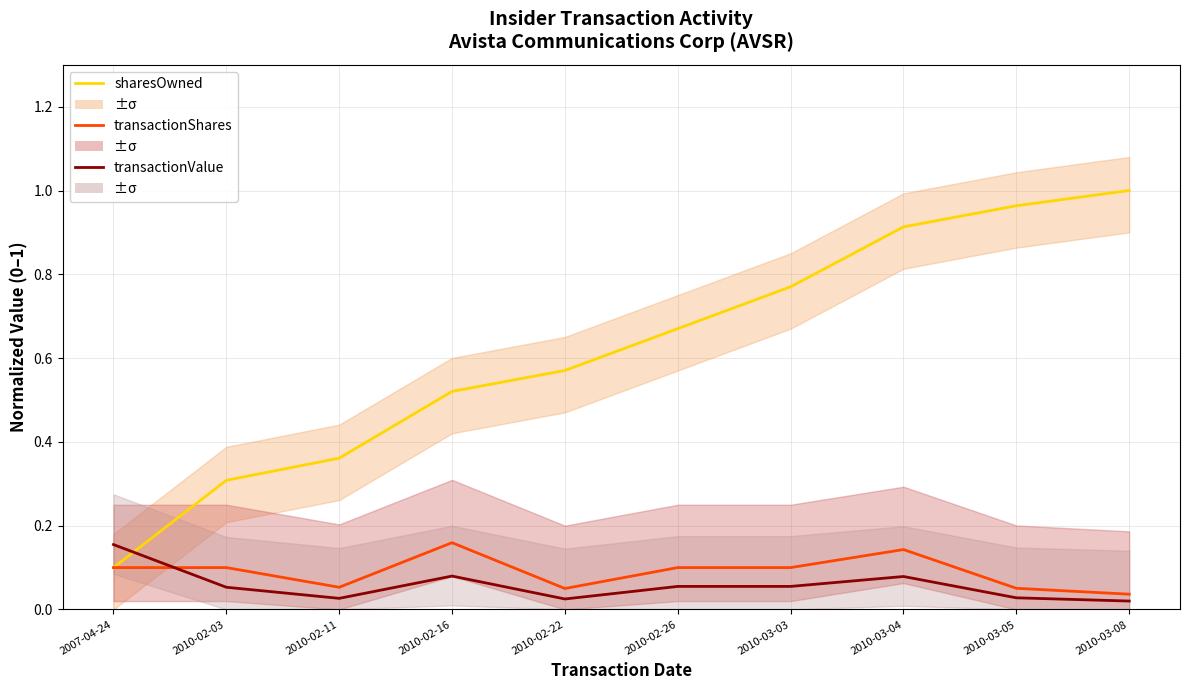

True or false: transactionValue (norm) has a value of 0.0 at 2010-03-08.

False